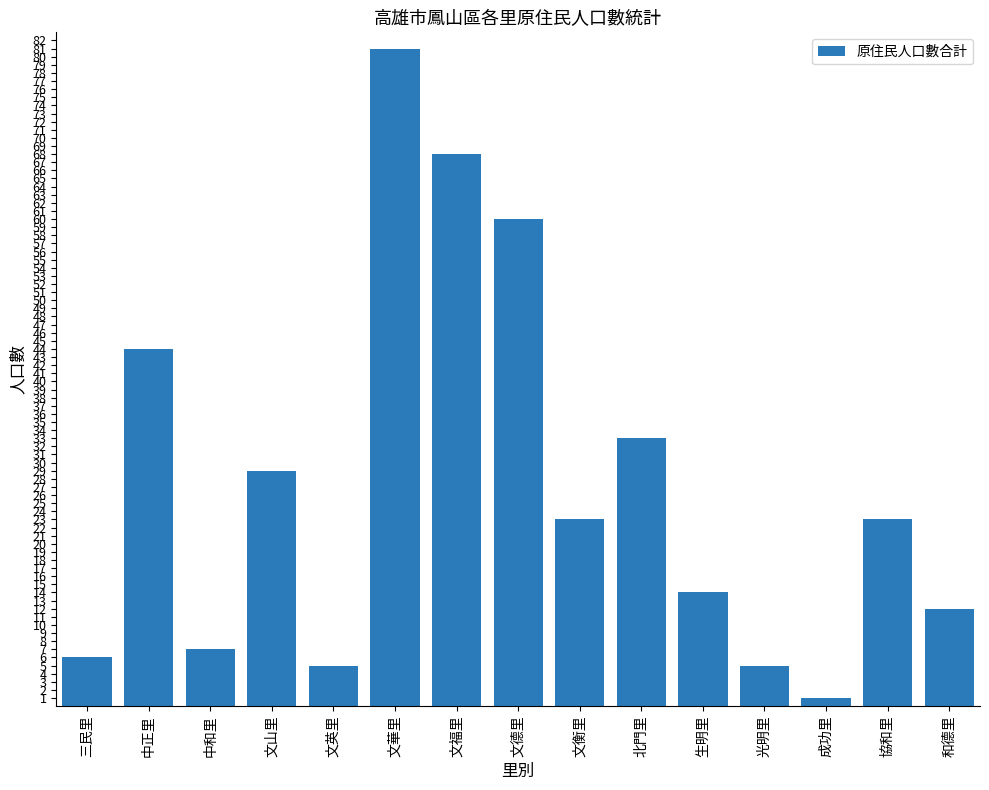

What is the minimum value shown in the chart?

1